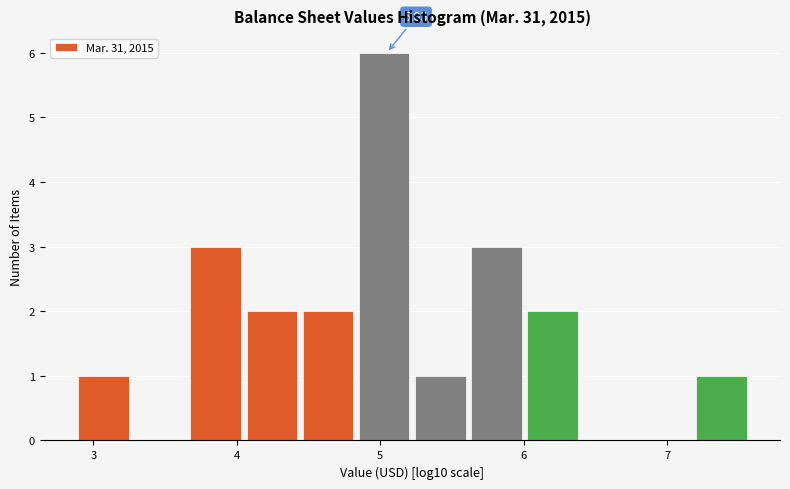

Around what value on the x-axis is the tallest bar? Give the approximate position of its centre, as read against the axis.

5.0